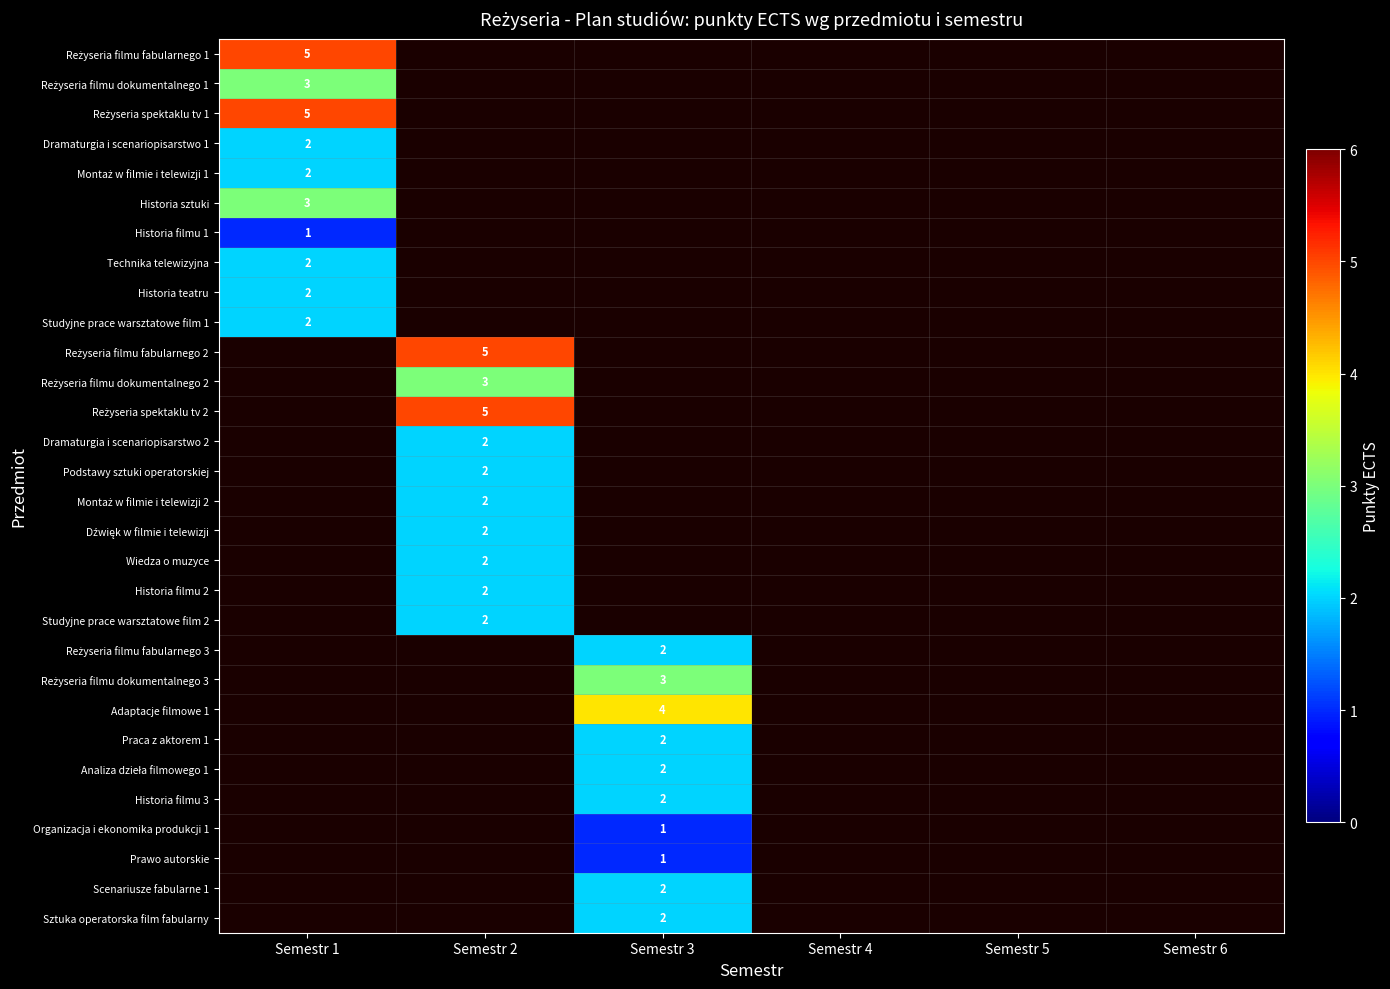

How many series are shown in this chart?

30